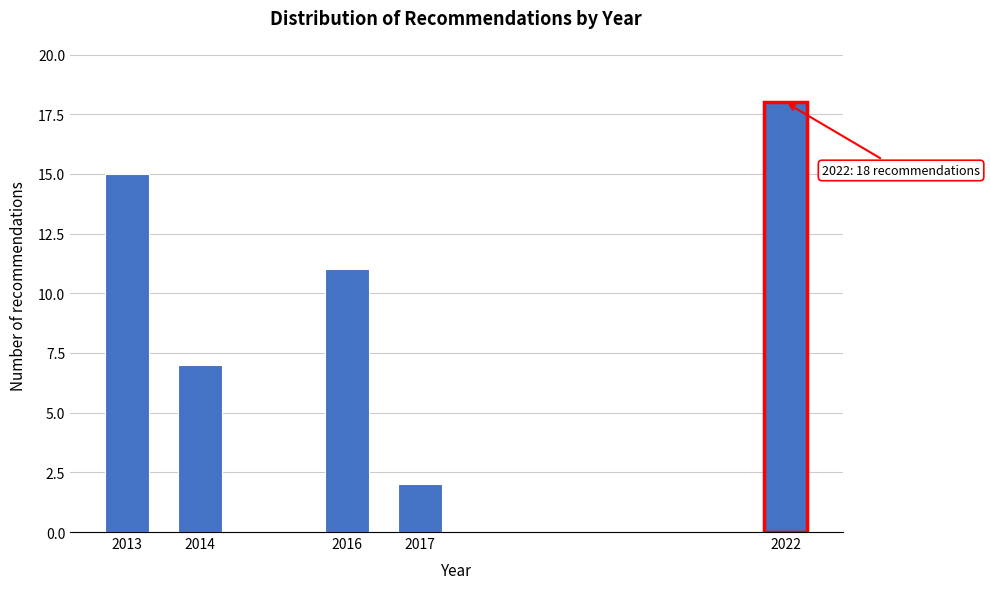

Reading left to right, what are all the values shown in this chart?

15	7	11	2	18